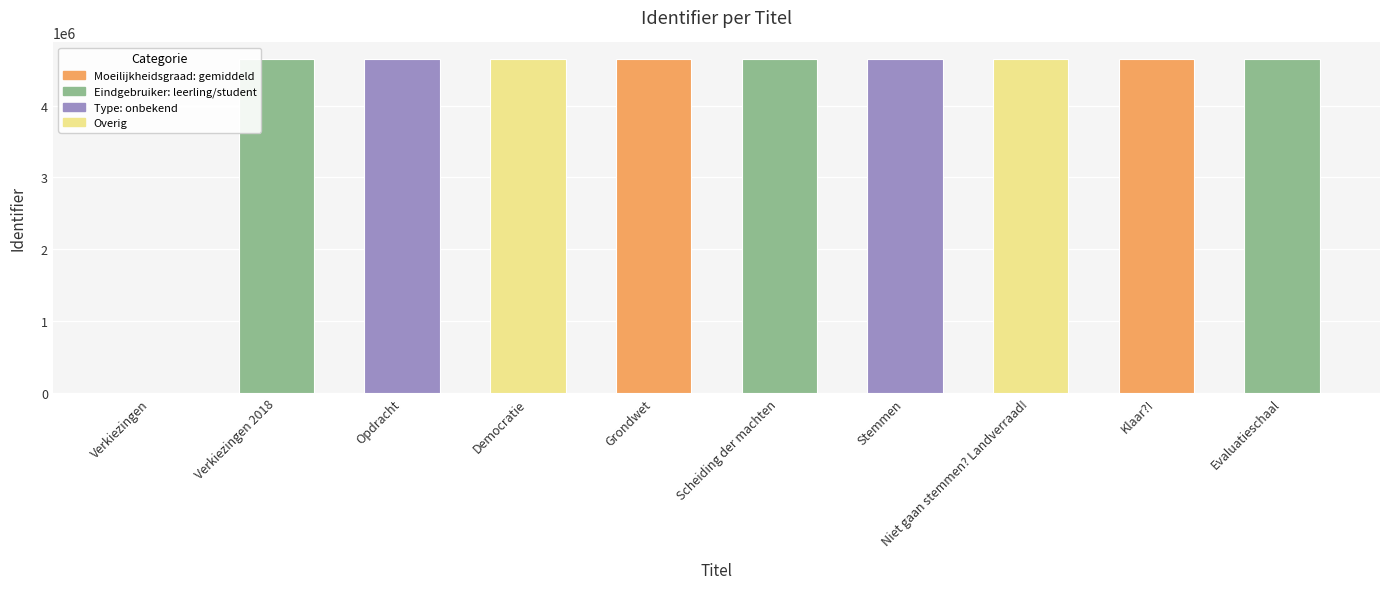

The chart shows a value of 3036203 at Niet gaan stemmen? Landverraad!. True or false?

False